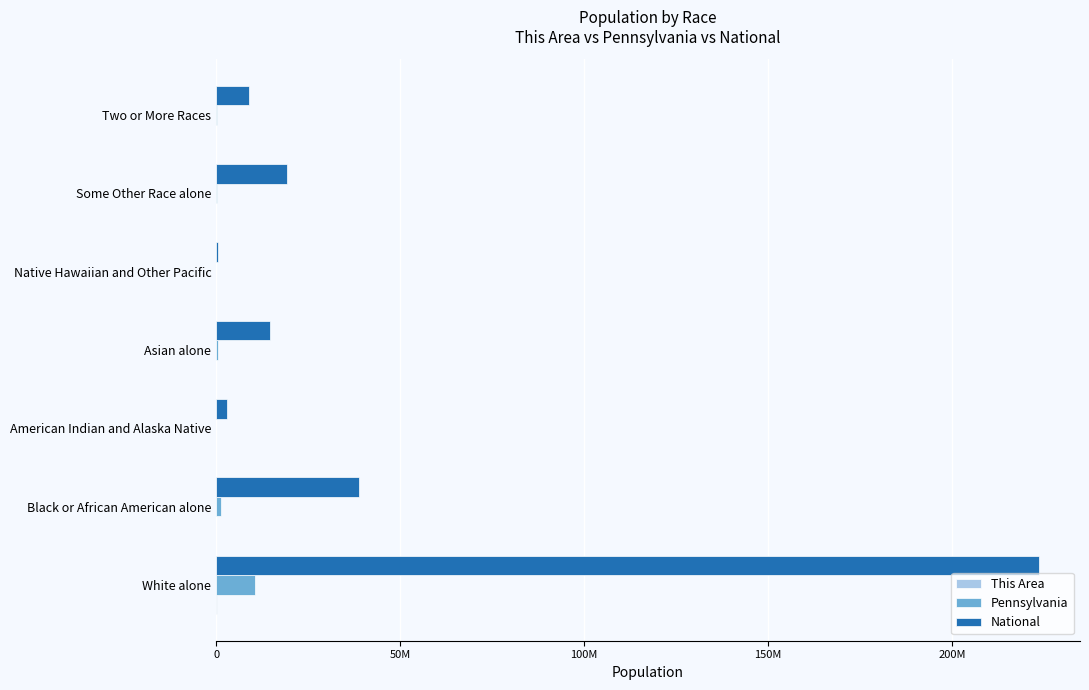

What is the value of the This Area bar at the 6th from the left?

570